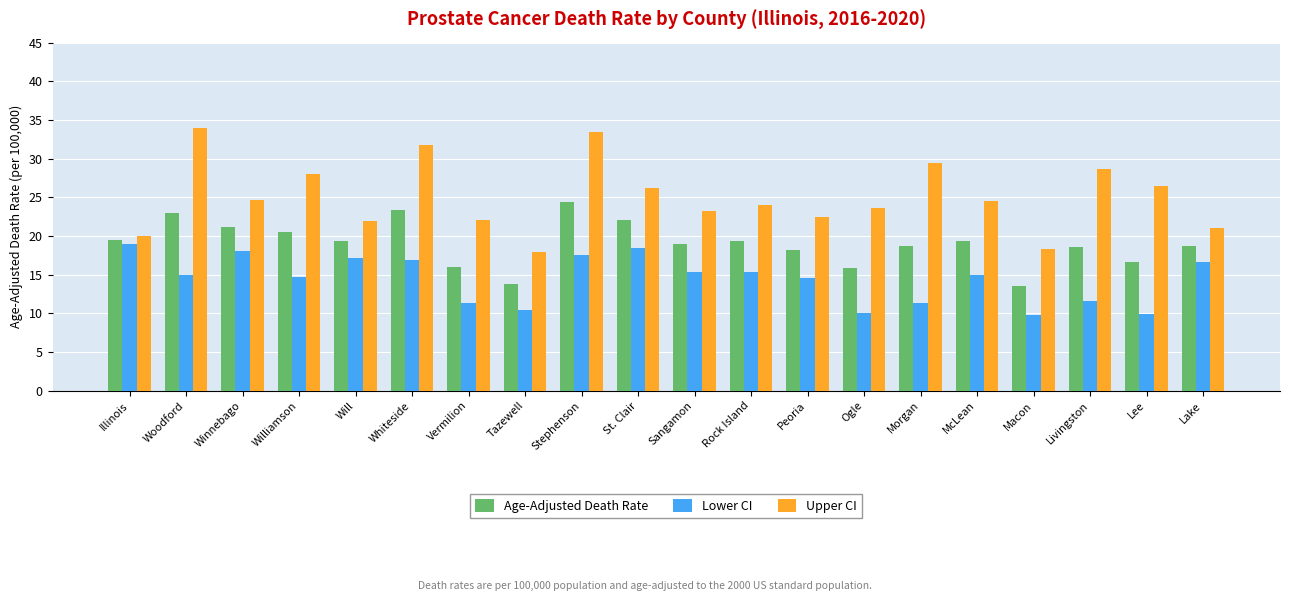

What is the difference between the highest and lowest values at Sangamon?

7.8